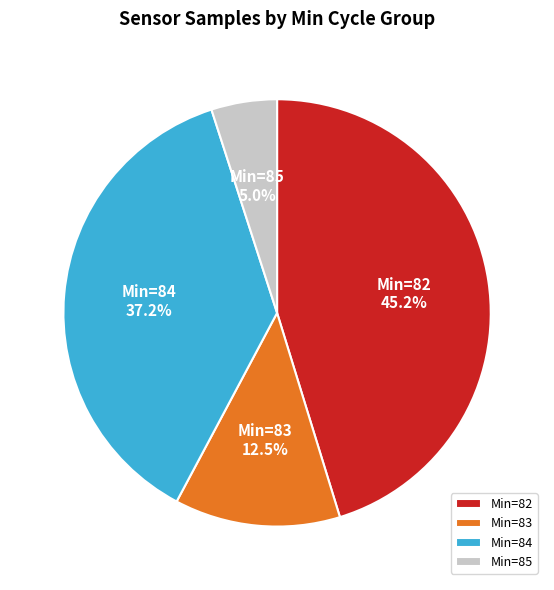

Rank the categories by value from highest to lowest.

Min=82, Min=84, Min=83, Min=85